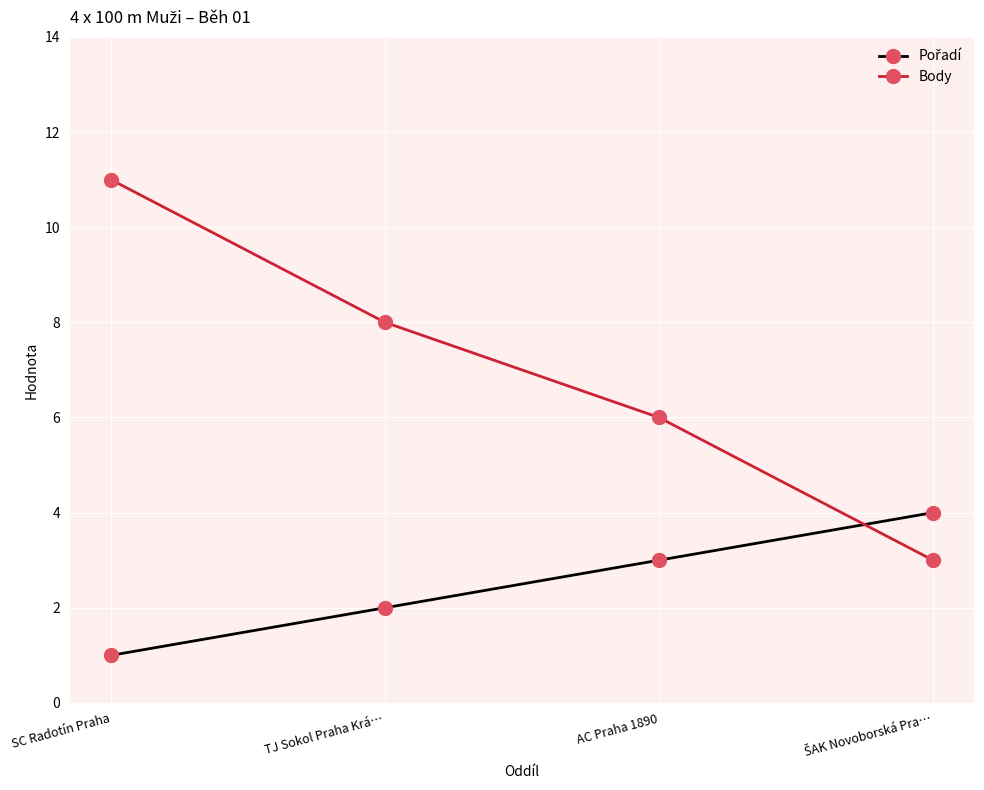

Which series has the widest spread of values?

Body